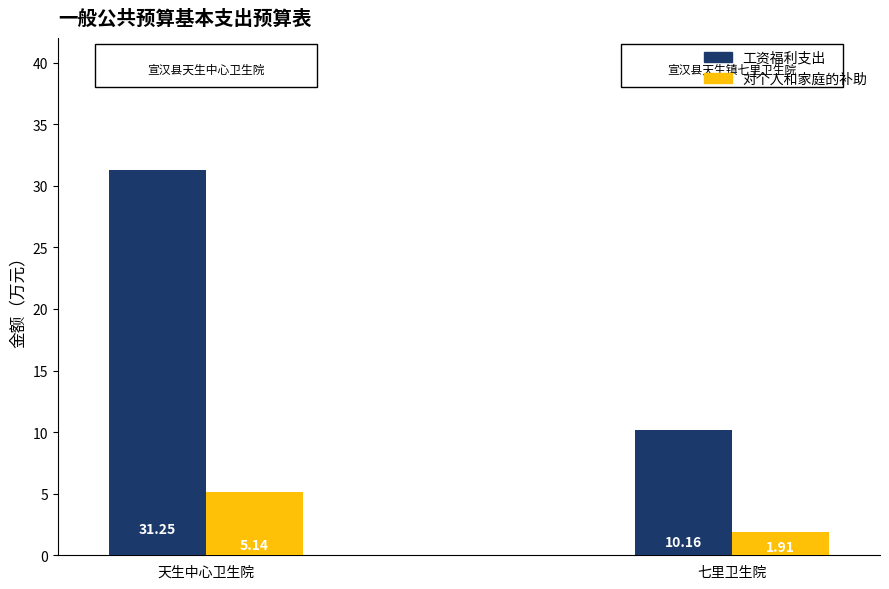

List the series in order of their overall mean, highest first.

工资福利支出, 对个人和家庭的补助